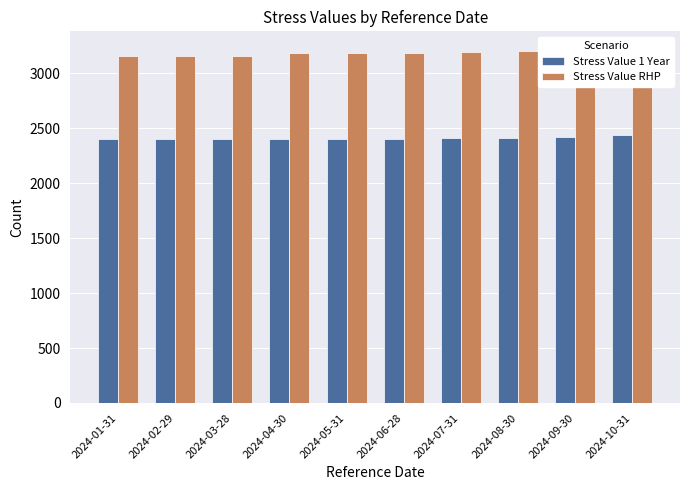

Is it true that Stress Value RHP equals 3180 at 2024-05-31?

True